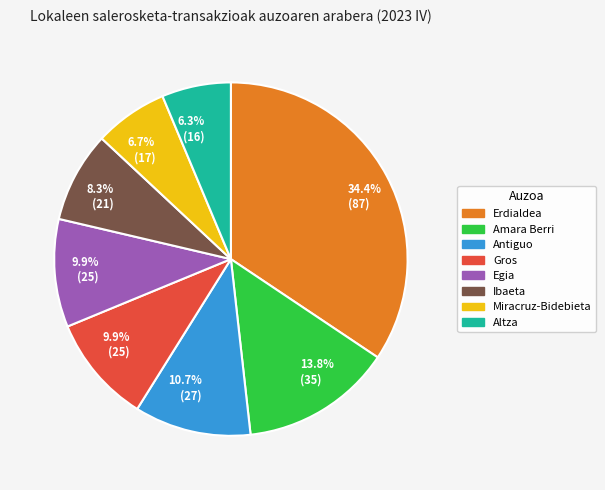

Is there a majority slice in this chart?

No